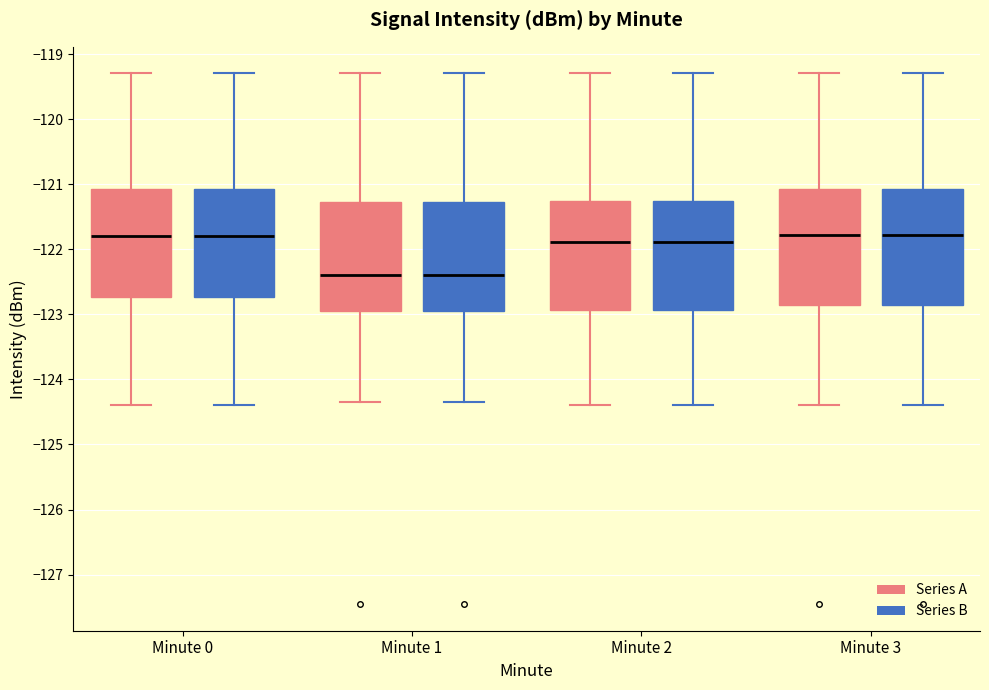

Where is the upper edge of the box for Minute 1 (Series A) on the y-axis? The values are not printed on the chart, so give them approximately, as read against the axis.

-121.3